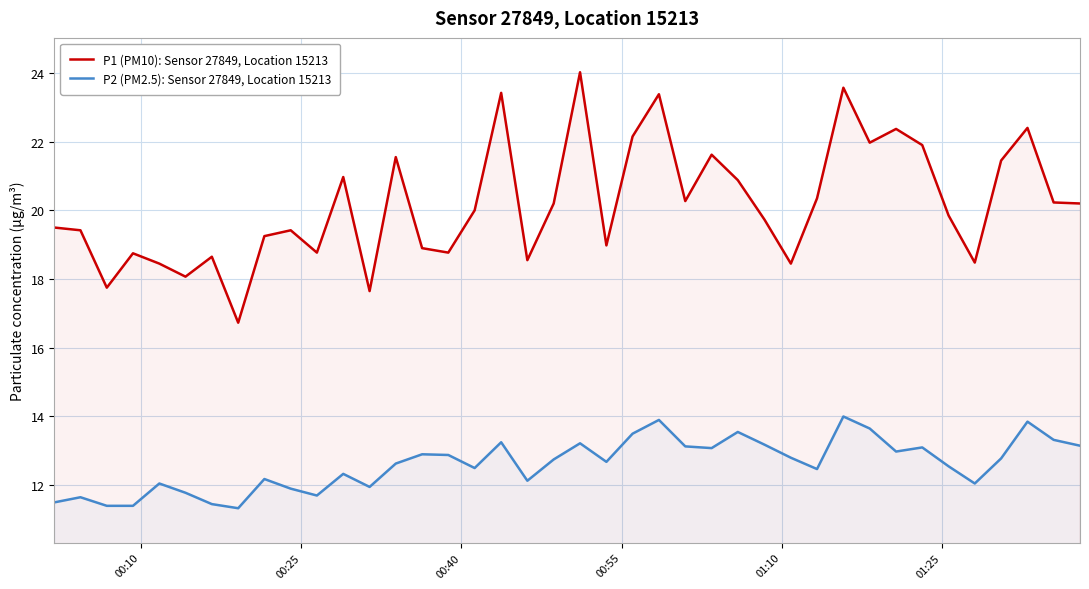

What is the difference between the maximum and minimum values in the P2 (PM2.5): Sensor 27849, Location 15213 series?

2.7